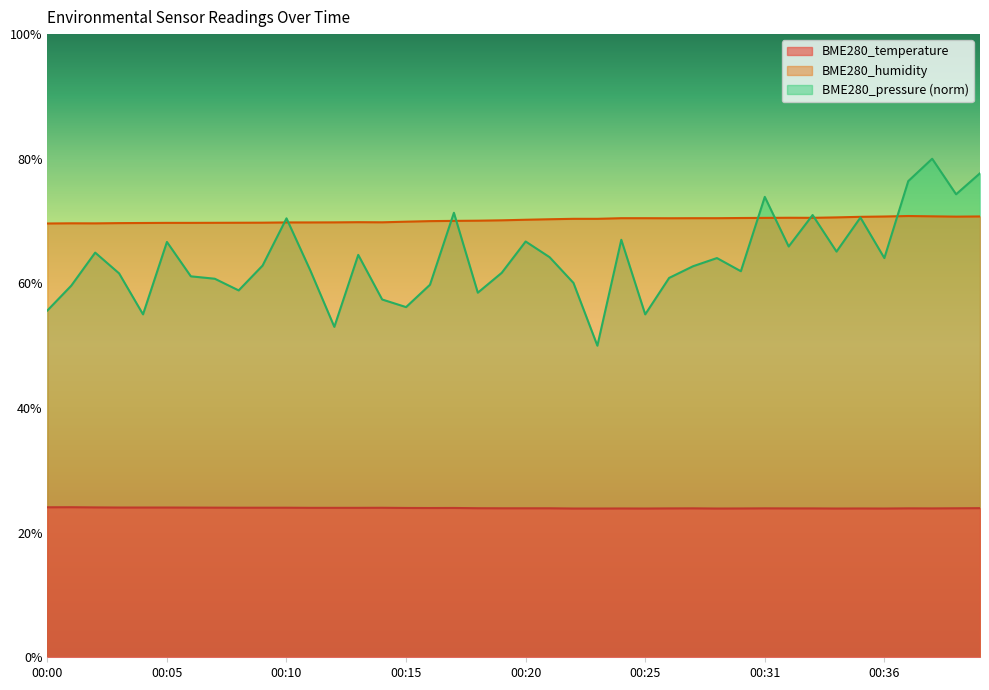

How many series are shown in this chart?

3